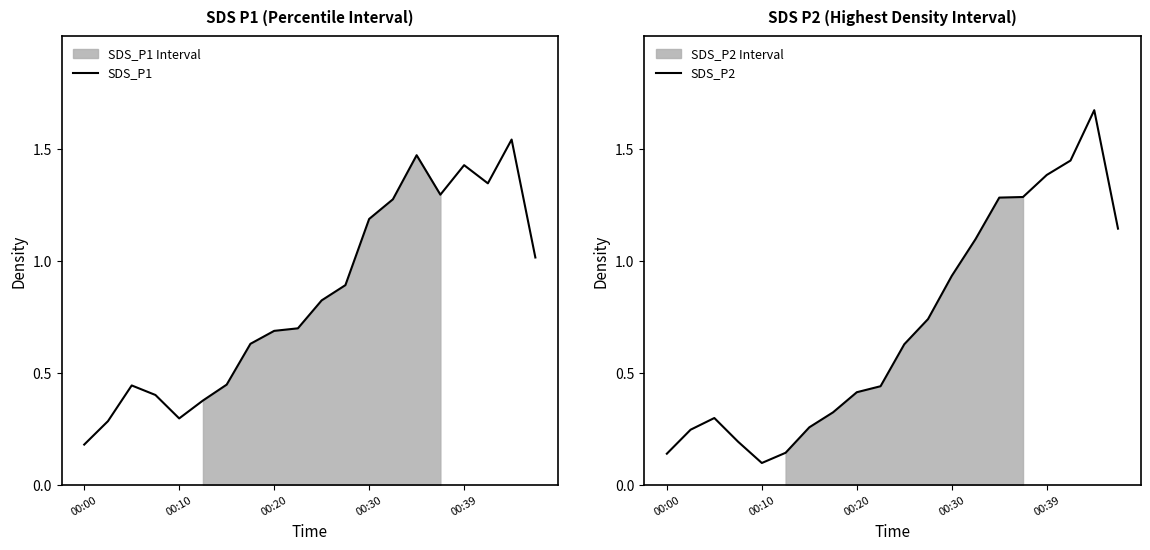

Where is SDS_P2 nearest to the value 0?

00:10